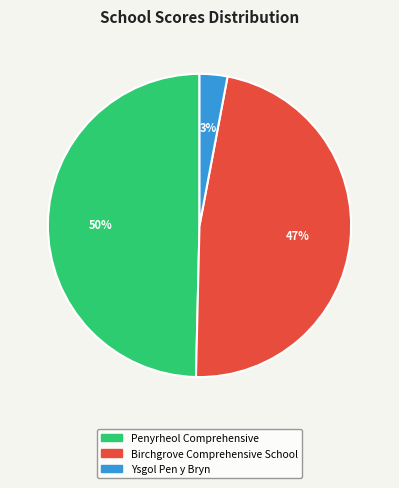

To the nearest percent, what is the difference between the Ysgol Pen y Bryn and Penyrheol Comprehensive slice percentages?

47%